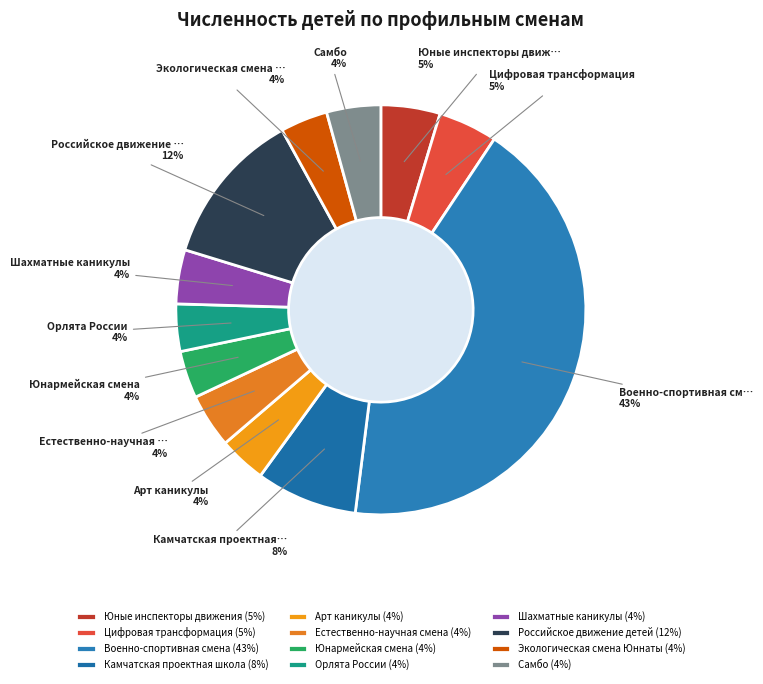

Which slice is the largest?

Военно-спортивная смена